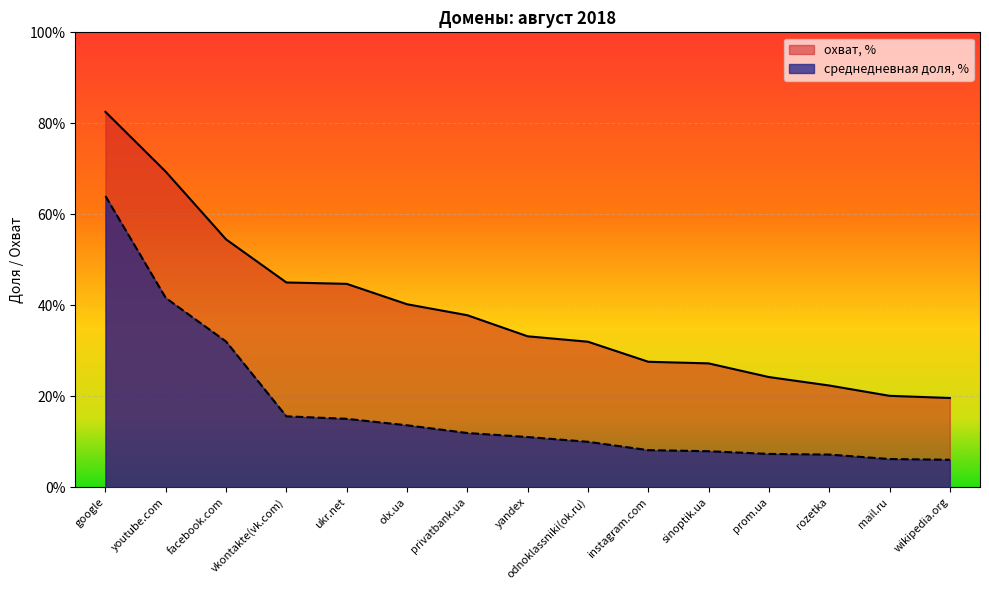

Which label corresponds to the smallest value in the chart?

wikipedia.org